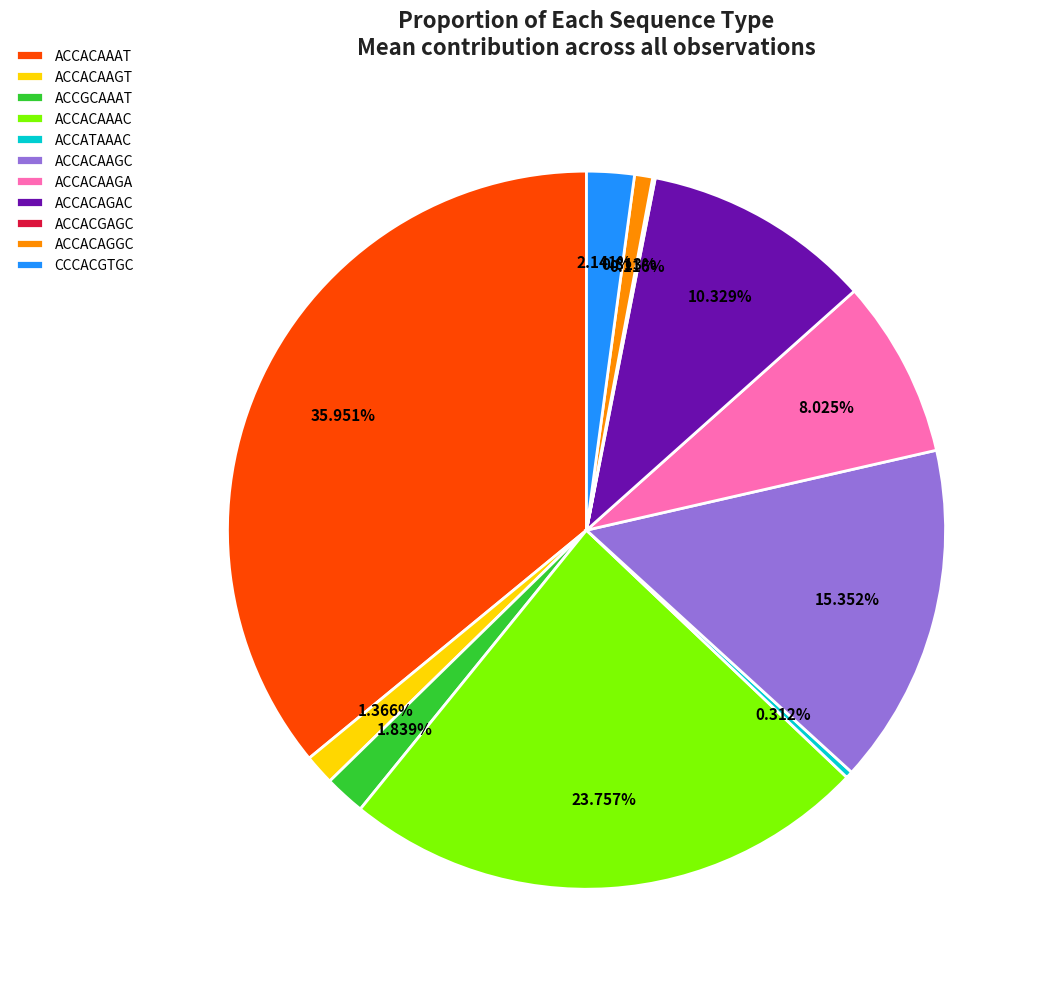

Does any single category account for the majority?

No